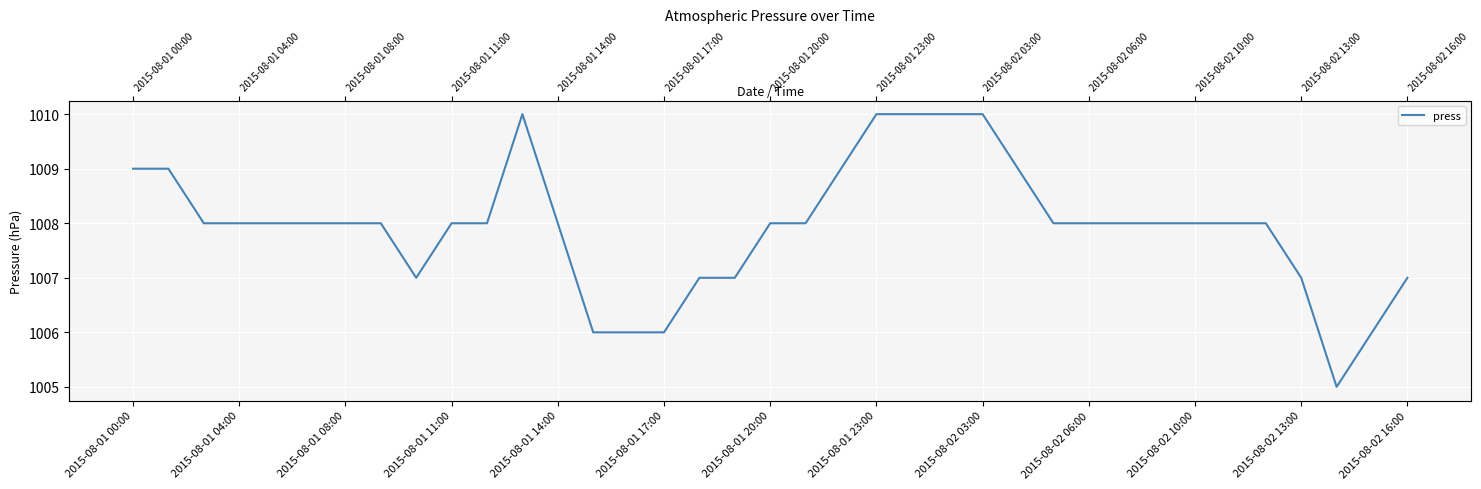

How many points are lower than both their immediate neighbors (excluding endpoints)?

2